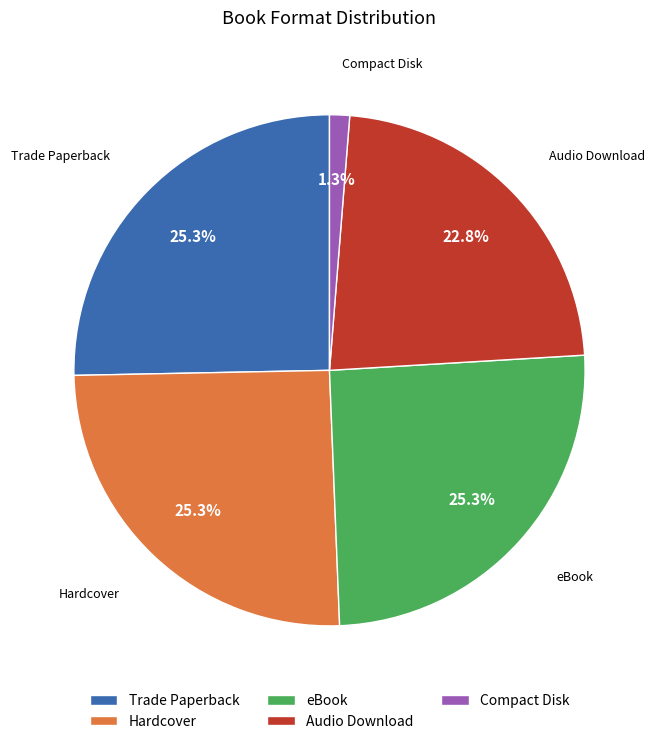

How many segments does this pie chart have?

5